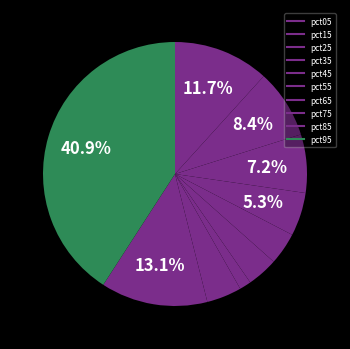

How many segments does this pie chart have?

10